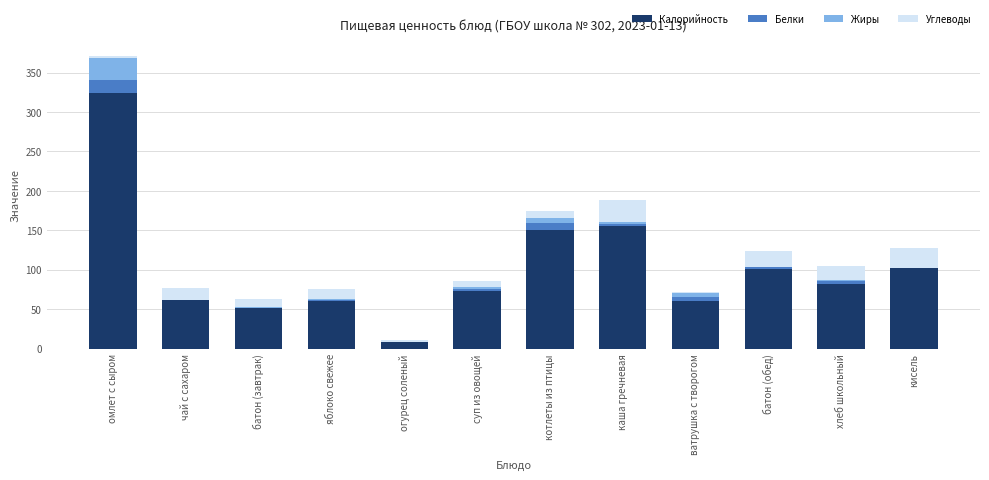

What is the maximum value for Калорийность?

324